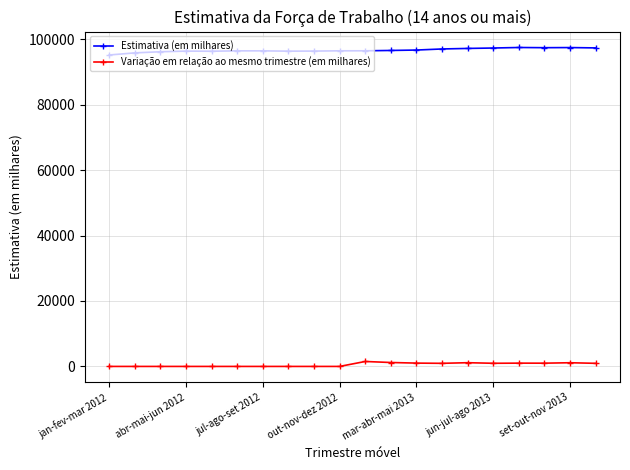

True or false: Variação em relação ao mesmo trimestre (em milhares) and Estimativa (em milhares) intersect in this chart.

False